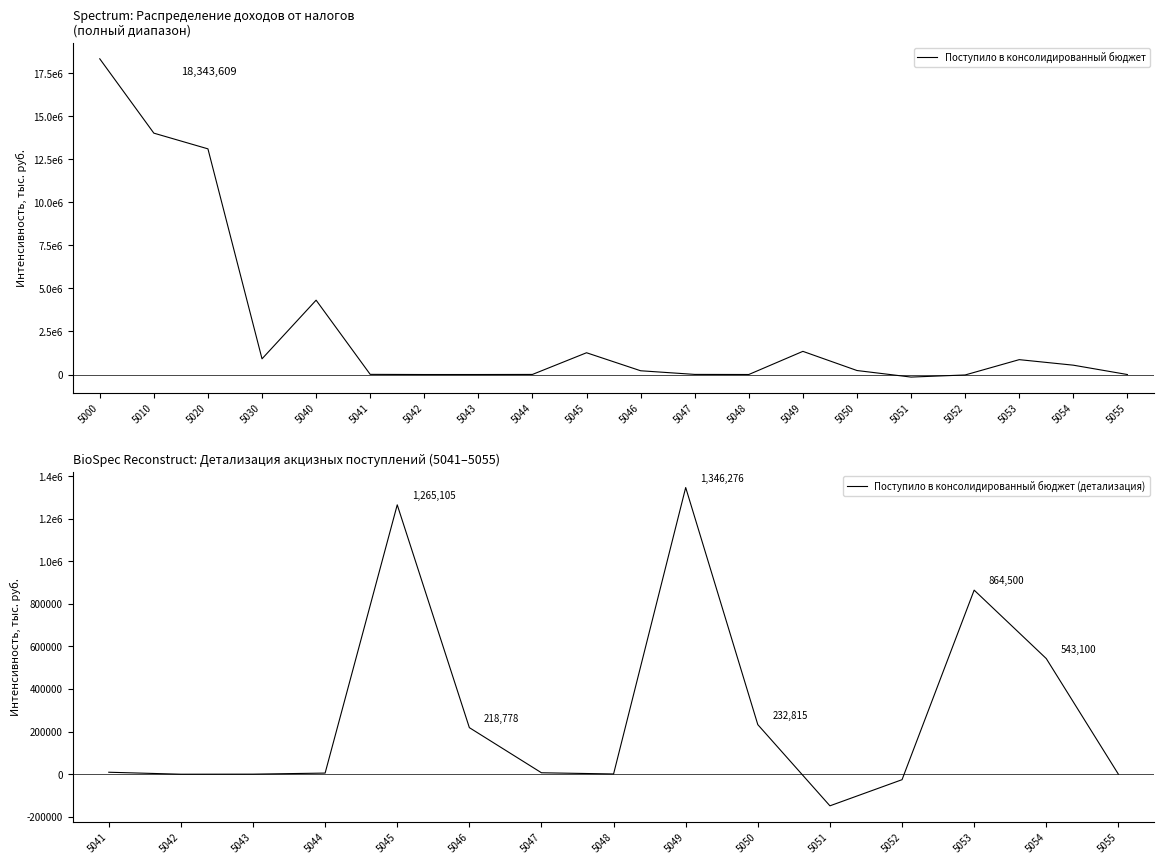

How many interior local valleys (lower than both neighbors) does the data have?

4